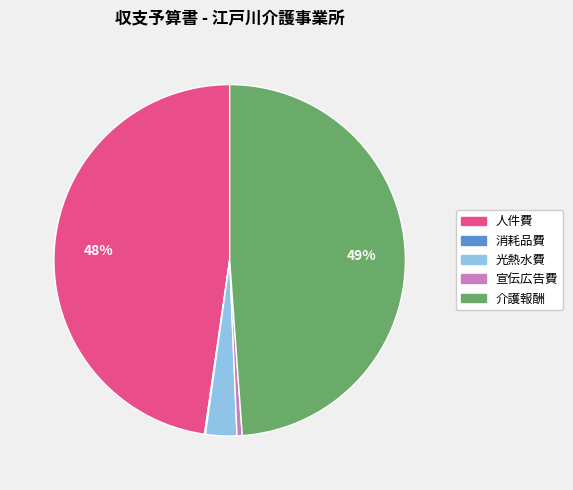

Is the sum of 介護報酬 and 人件費 greater than half?

Yes